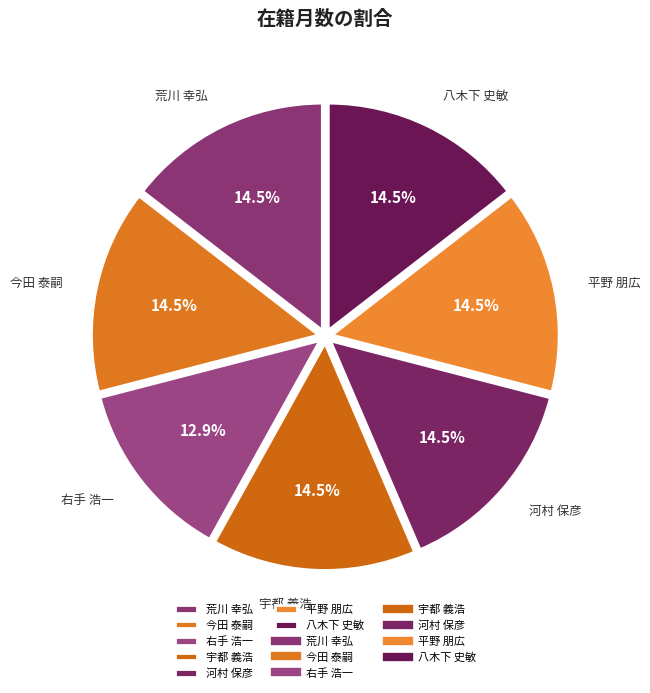

The 今田 泰嗣 slice represents 6% of the pie. True or false?

False